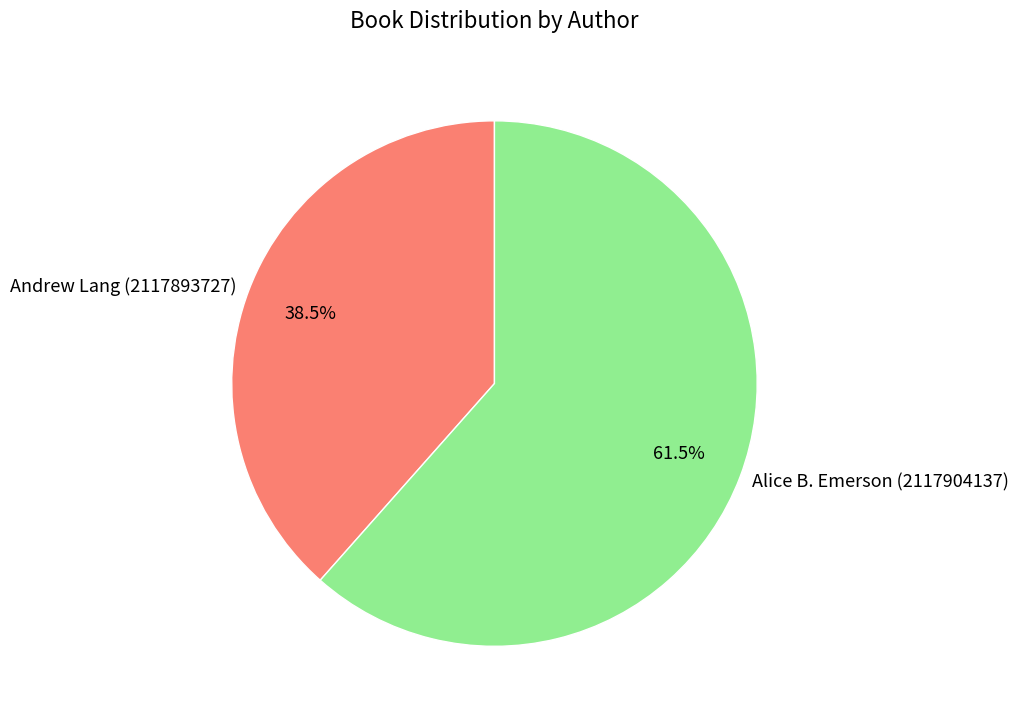

Is there a majority slice in this chart?

Yes